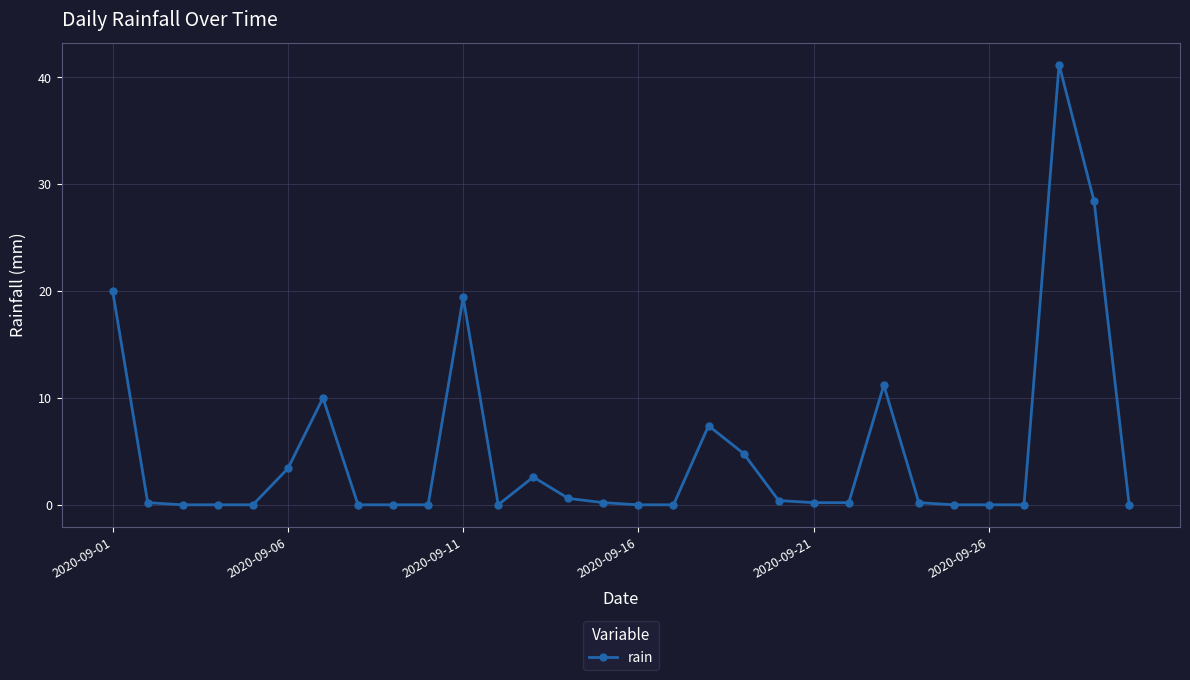

What is the difference between the second highest and second lowest values?

28.4